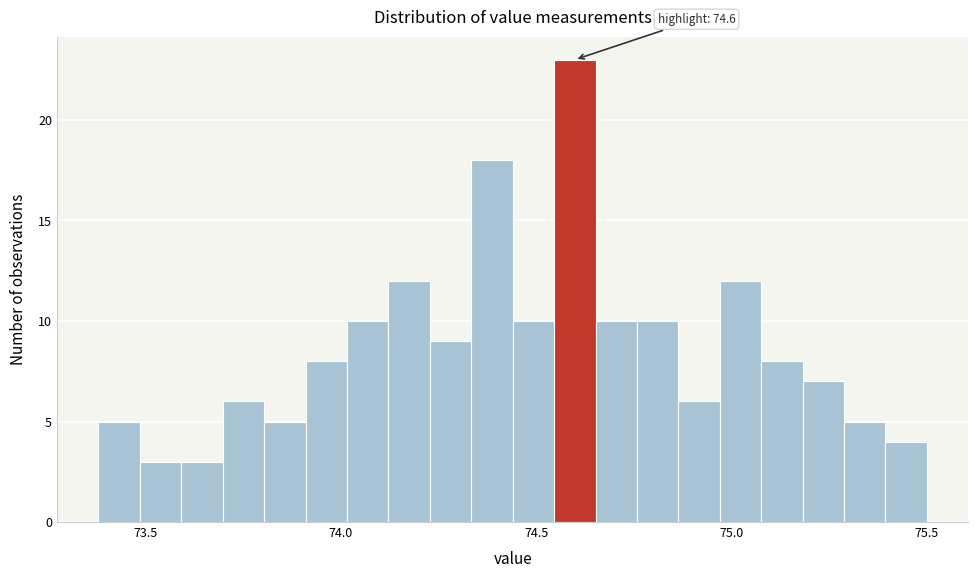

Around what value on the x-axis is the tallest bar? Give the approximate position of its centre, as read against the axis.

74.60